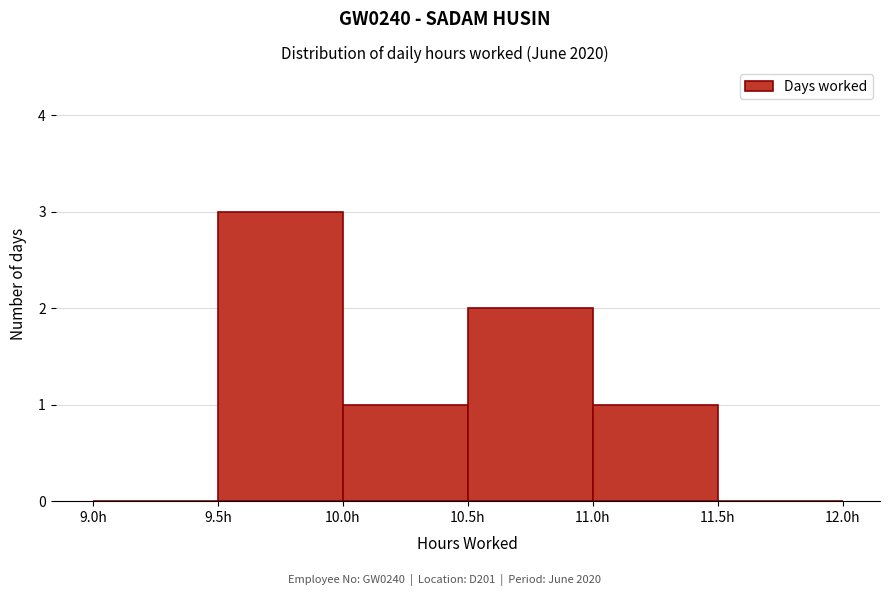

Reading left to right, transcribe this chart: for each bar, give the range it covers on the x-axis and its height. The values are not printed on the chart, so give them approximately, as read against the axis.

9.0 to 9.5: 0
9.5 to 10.0: 3
10.0 to 10.5: 1
10.5 to 11.0: 2
11.0 to 11.5: 1
11.5 to 12.0: 0